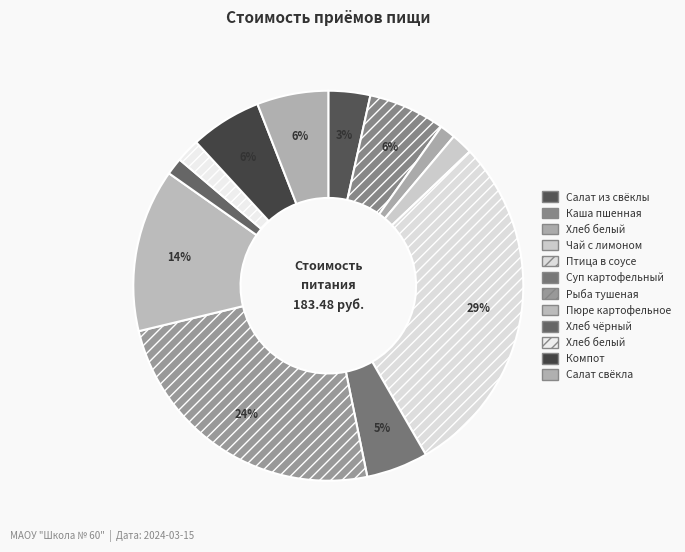

Count the number of slices in the pie.

12